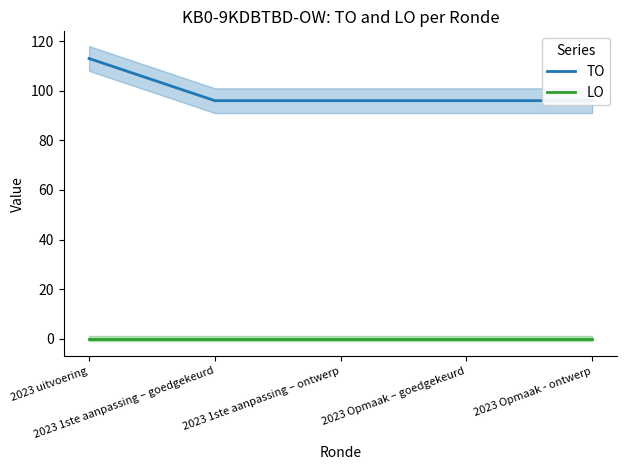

Rank the series by their average value, from highest to lowest.

TO, LO